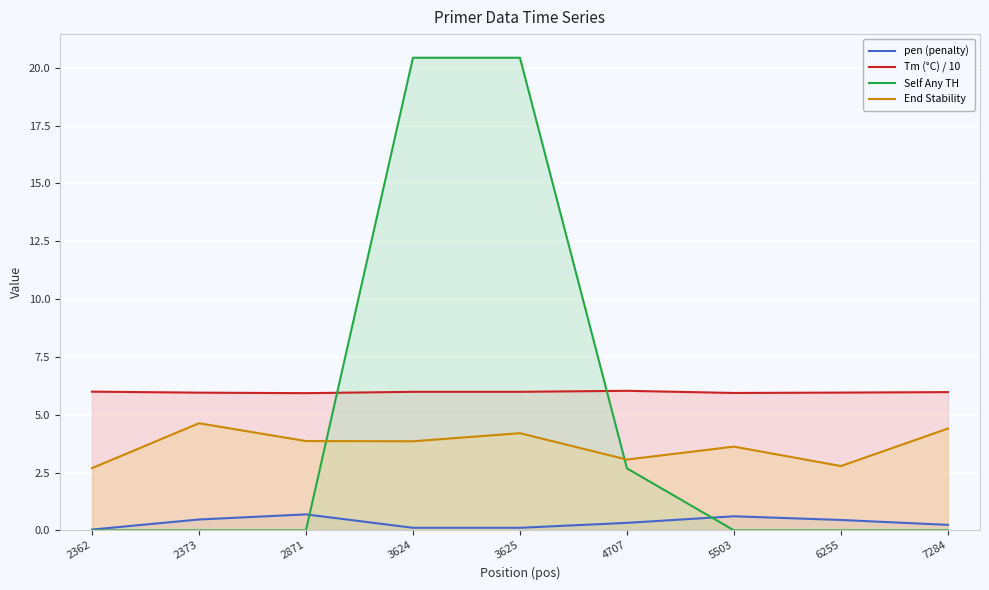

True or false: pen (penalty) has a value of 0.5 at 4707.

False